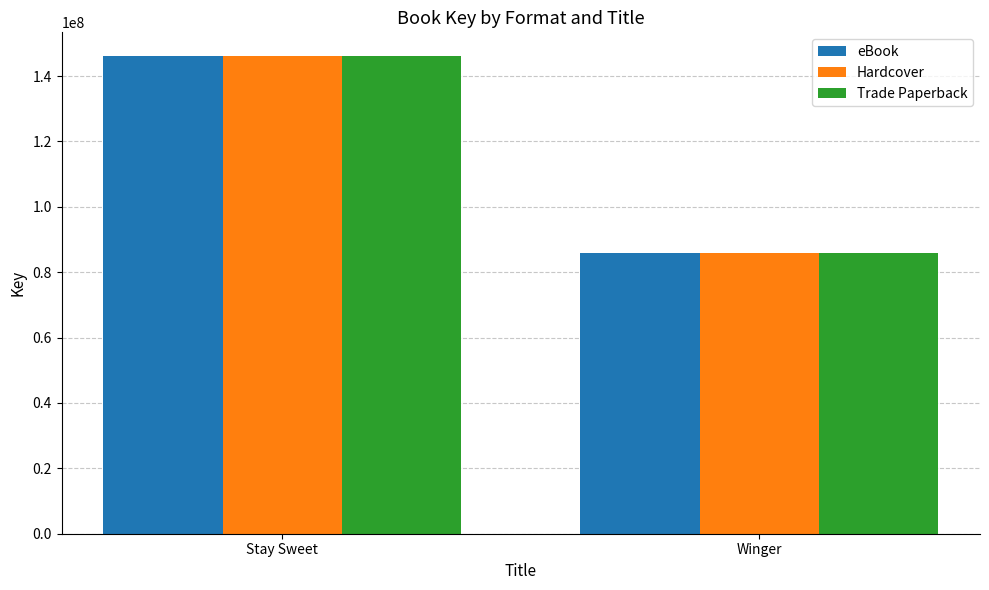

At how many categories does at least one series exceed 107599901?

1